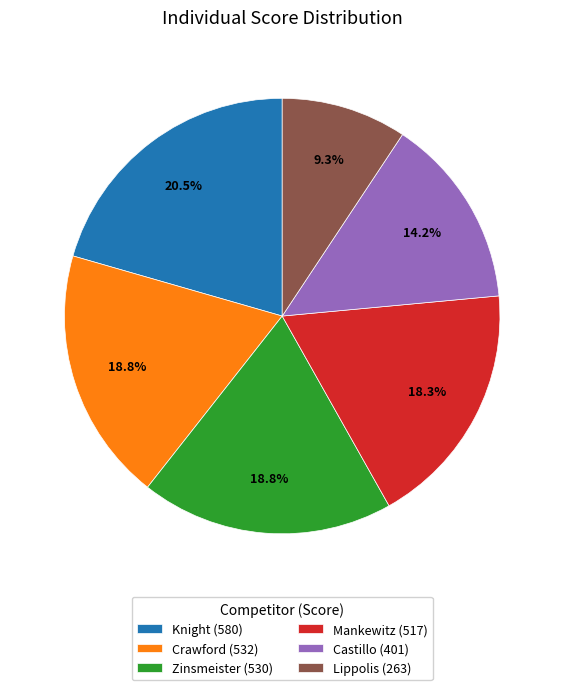

Does any single category account for the majority?

No